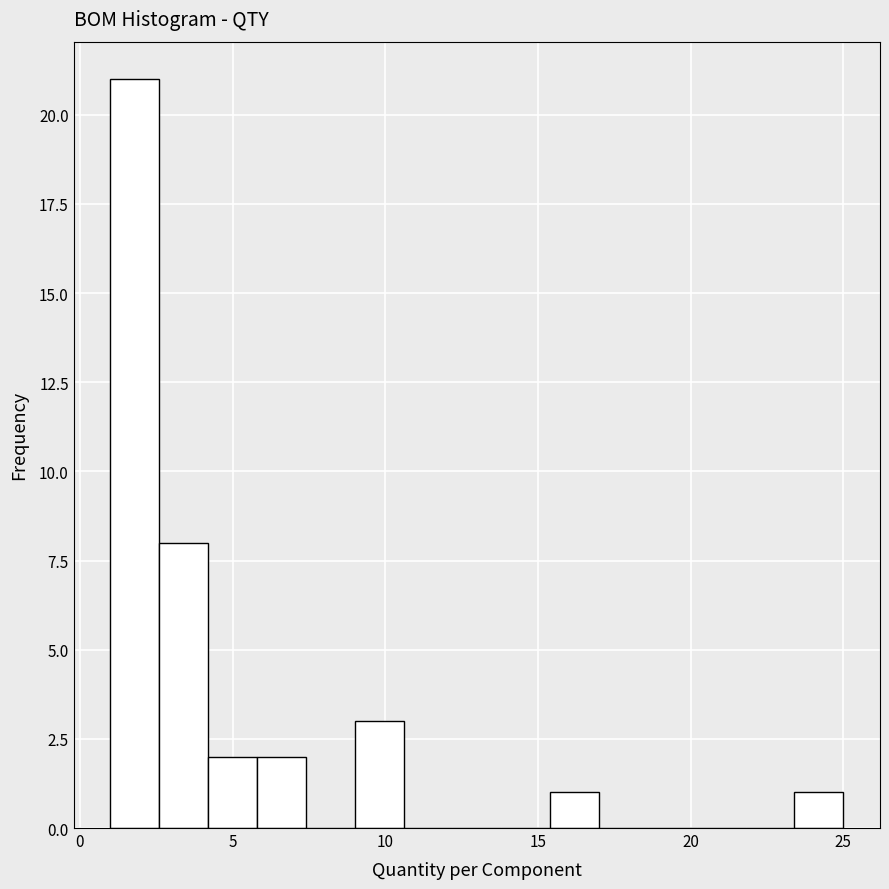

Around what value on the x-axis is the tallest bar? Give the approximate position of its centre, as read against the axis.

2.0